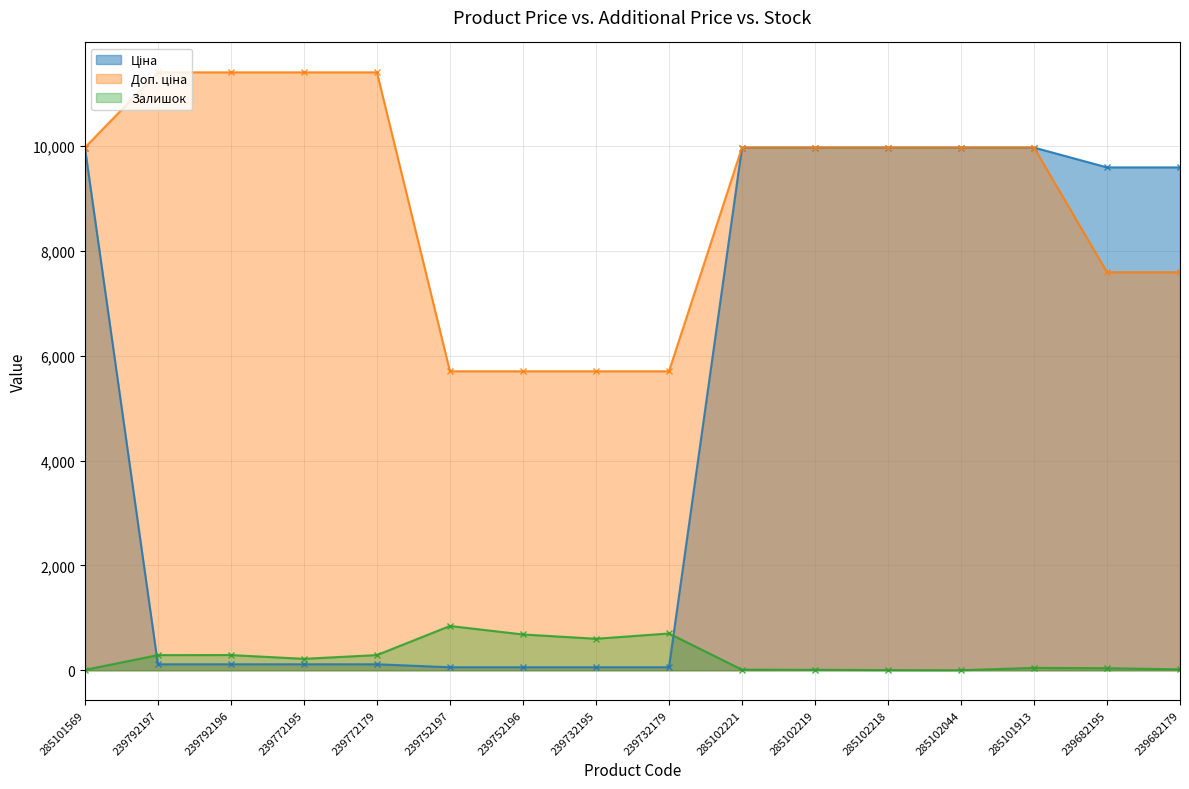

What is the value of the Ціна point at the 1st from the left?

9975.0